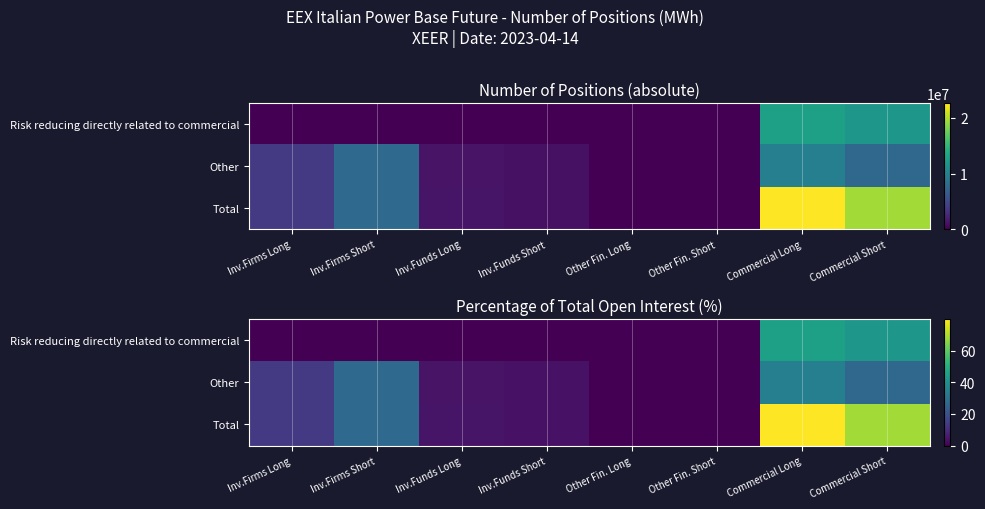

What is the difference between the second highest and second lowest values in the Total series?

69.0